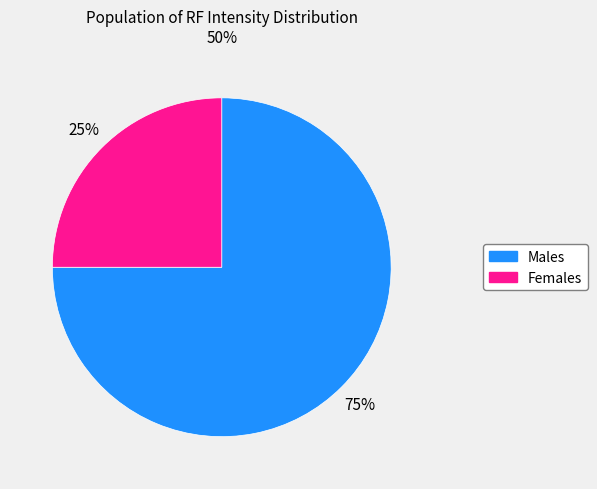

To the nearest percent, what is the average slice percentage?

50%